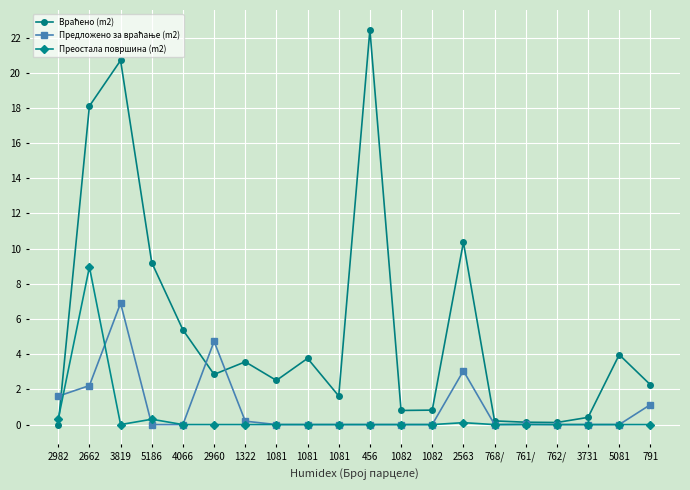

In Враћено (m2), how many points are lower than both neighbors (excluding endpoints)?

5